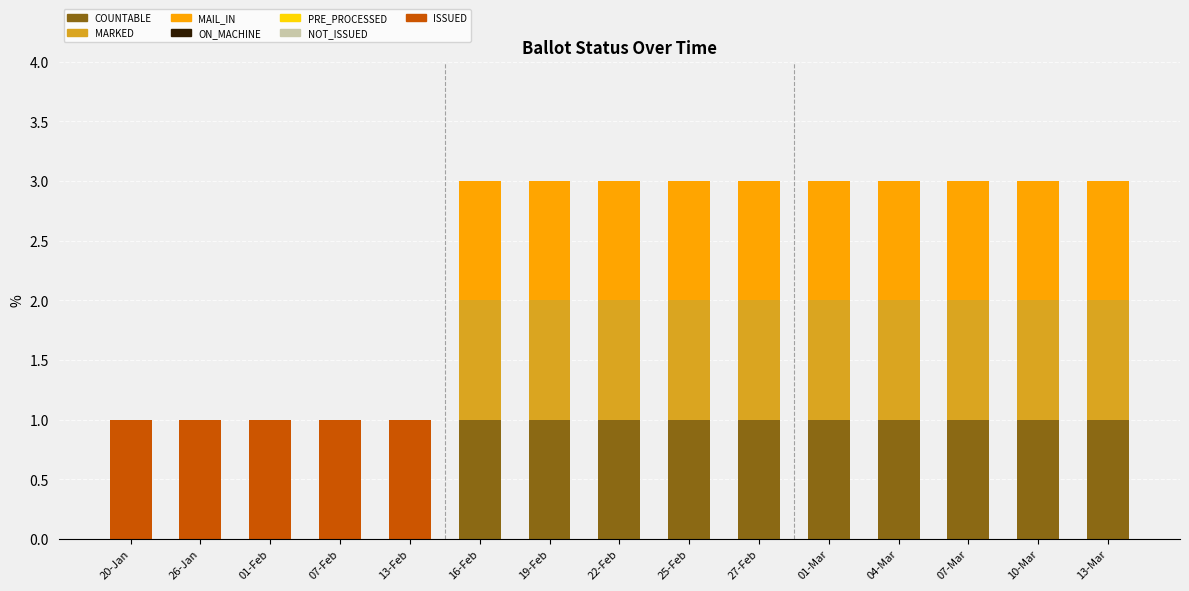

What is the total value across all series at 10-Mar?

3